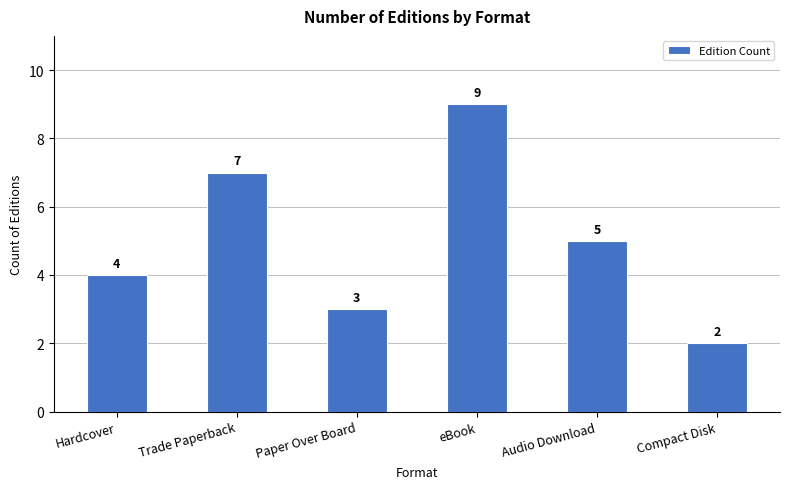

The value at Hardcover is 4. True or false?

True